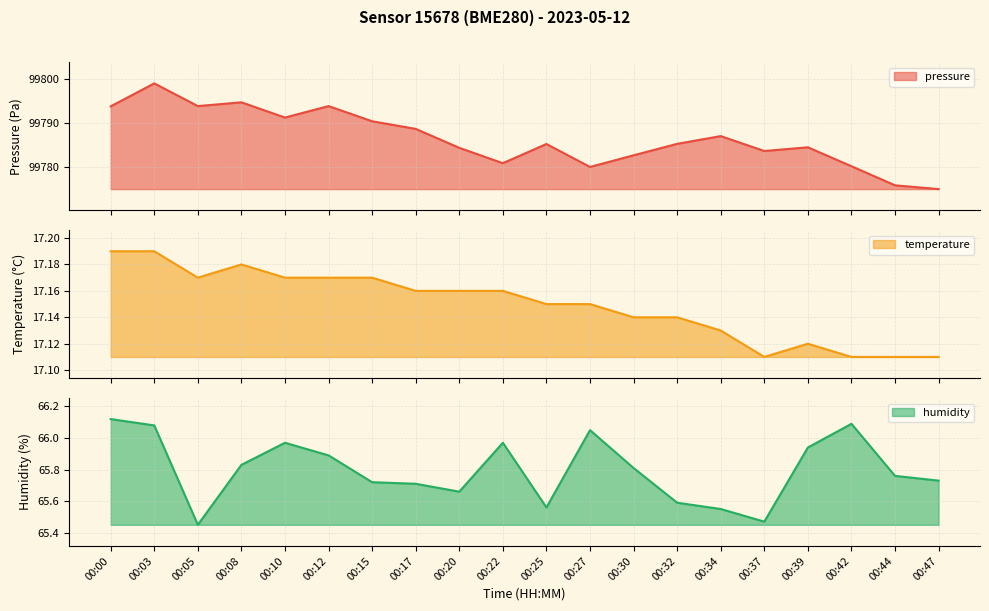

True or false: humidity has a value of 43.9 at 00:05.

False